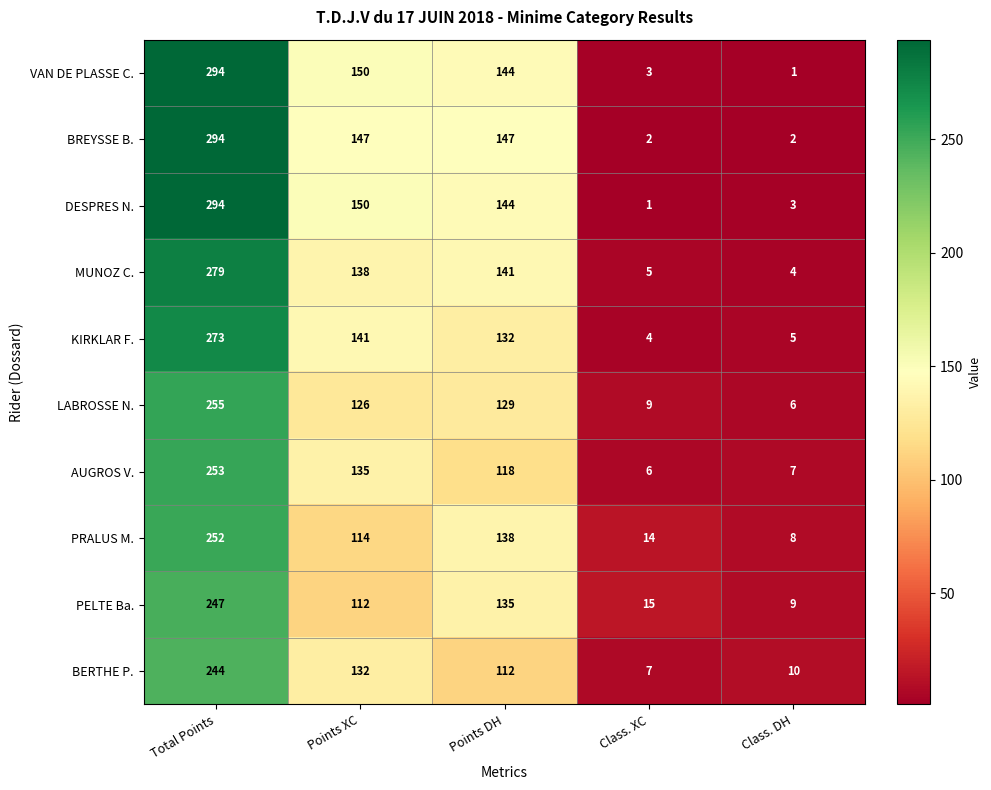

What is the difference between the highest and lowest values at Points DH?

35